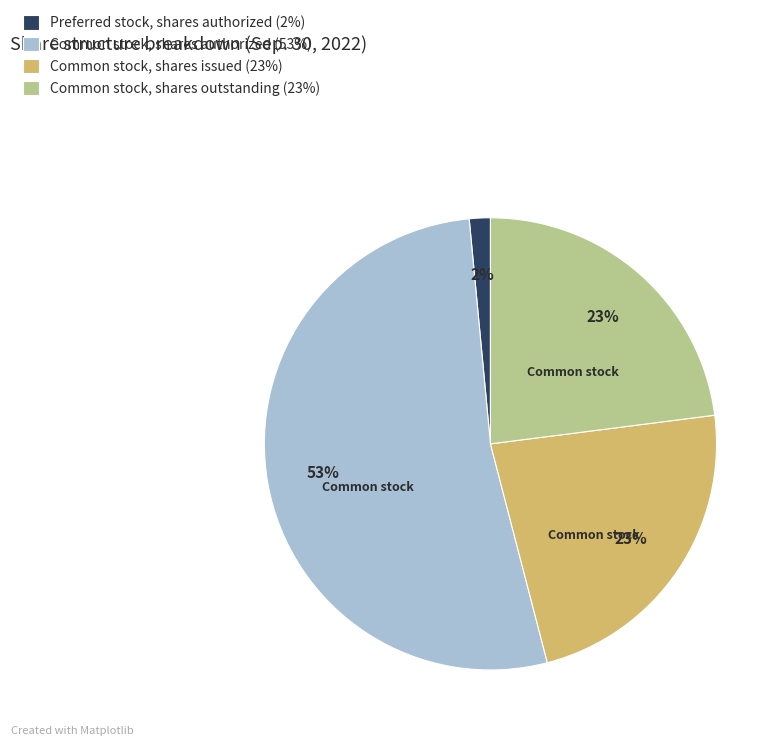

Approximately how many times larger is the value at Preferred stock, shares authorized compared to Common stock, shares outstanding?

0.1